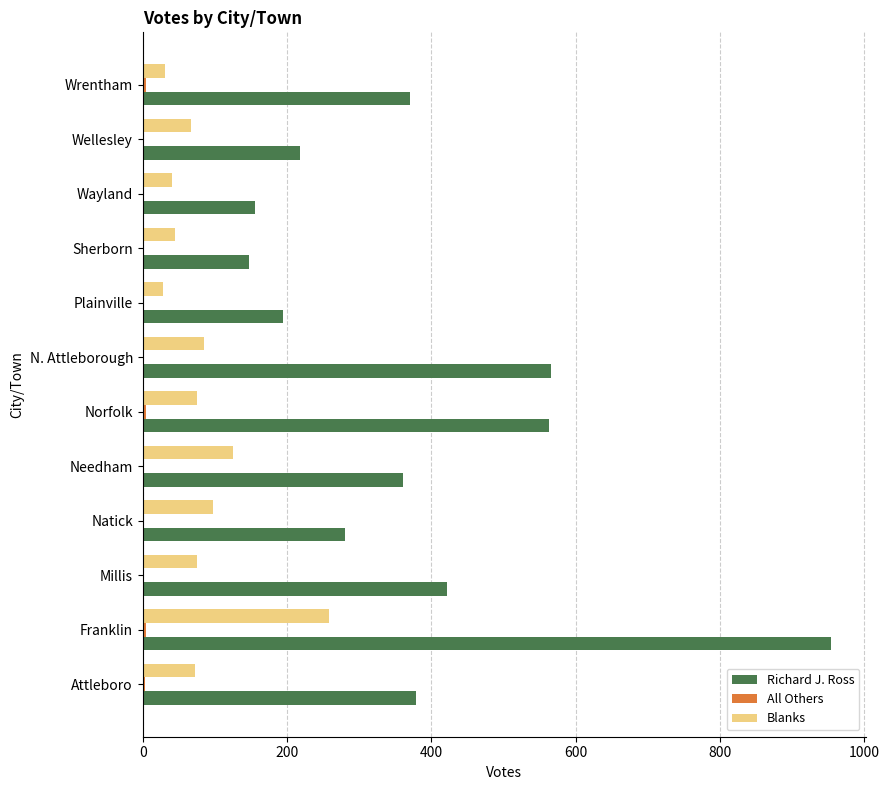

At which category is the sum across all series the highest?

Franklin